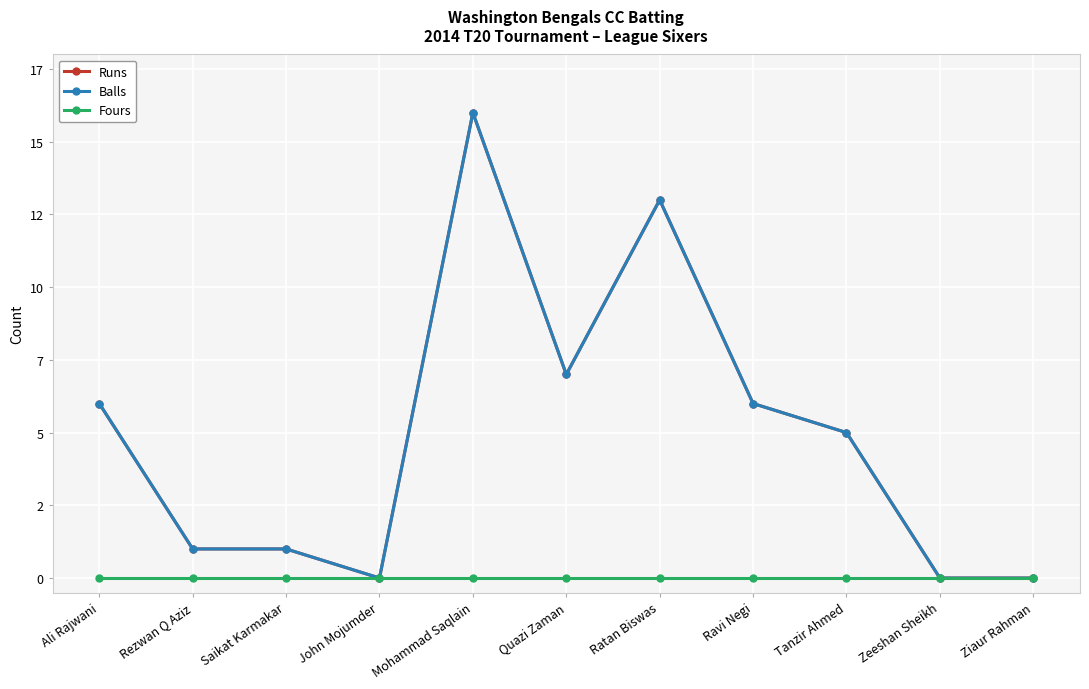

Where is the first local minimum for Runs?

John Mojumder